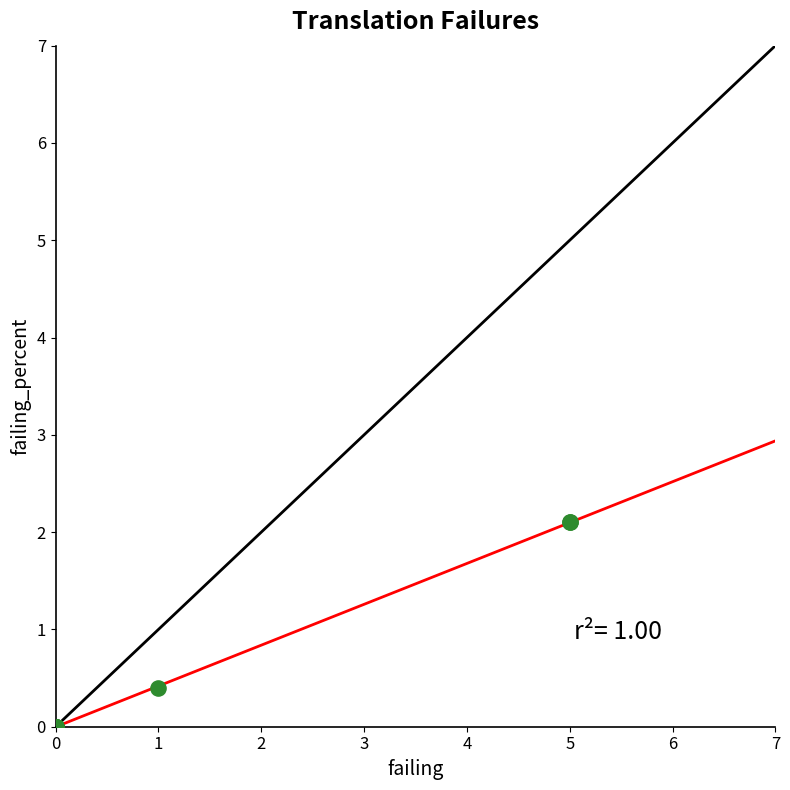

What Y value in the scatter plot is closest to 1?

0.4